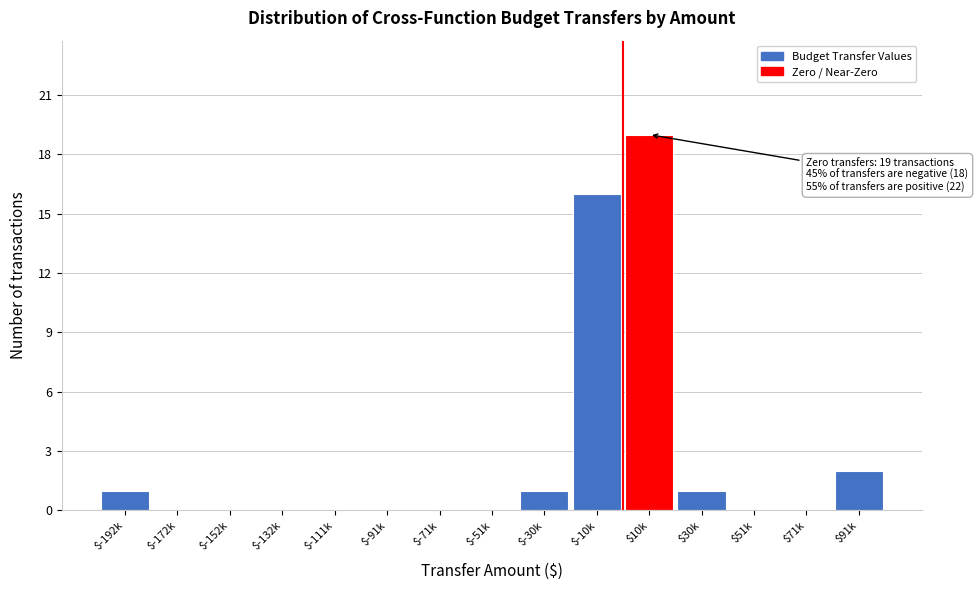

True or false: the data shows 0 at $51k.

True